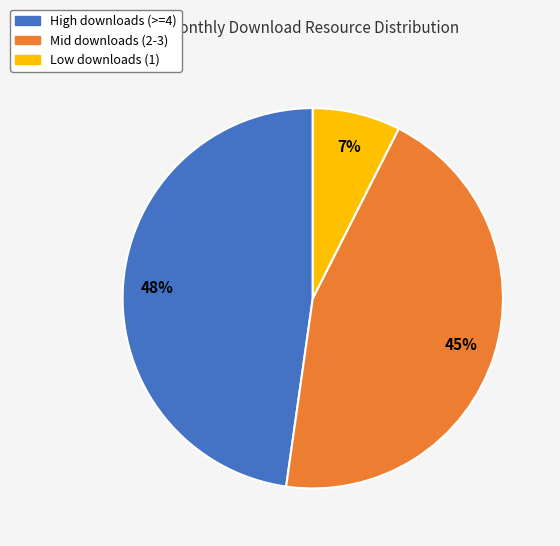

Is there any slice that represents more than half of the pie?

No